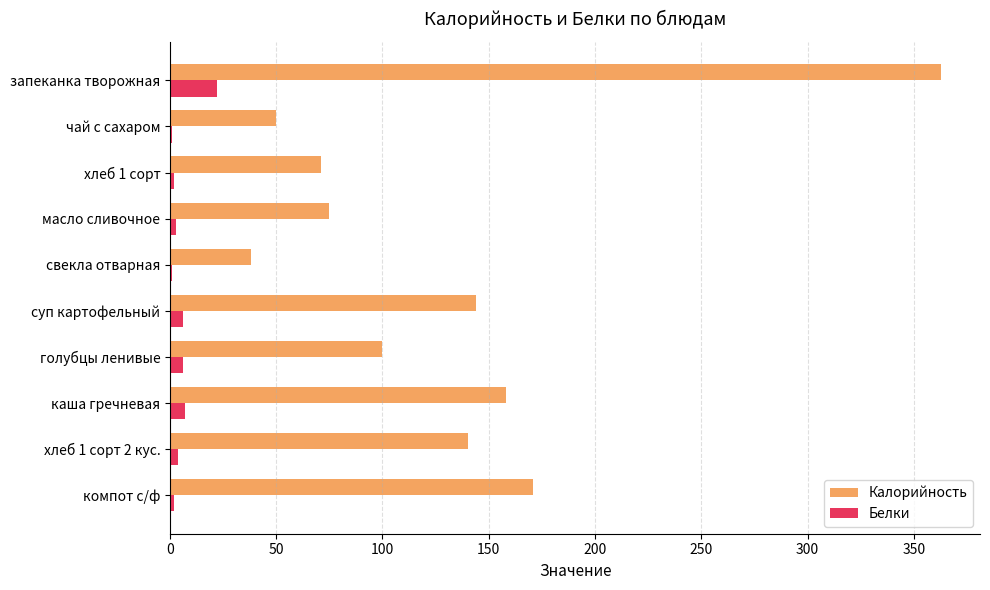

Which series changed the most between масло сливочное and свекла отварная?

Калорийность